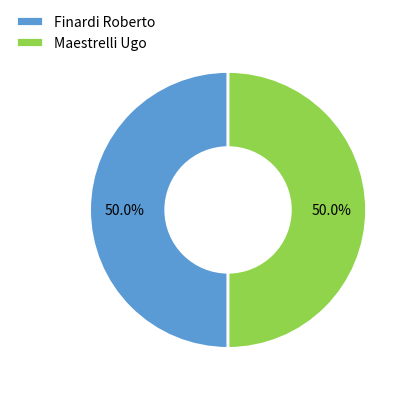

How many segments does this pie chart have?

2